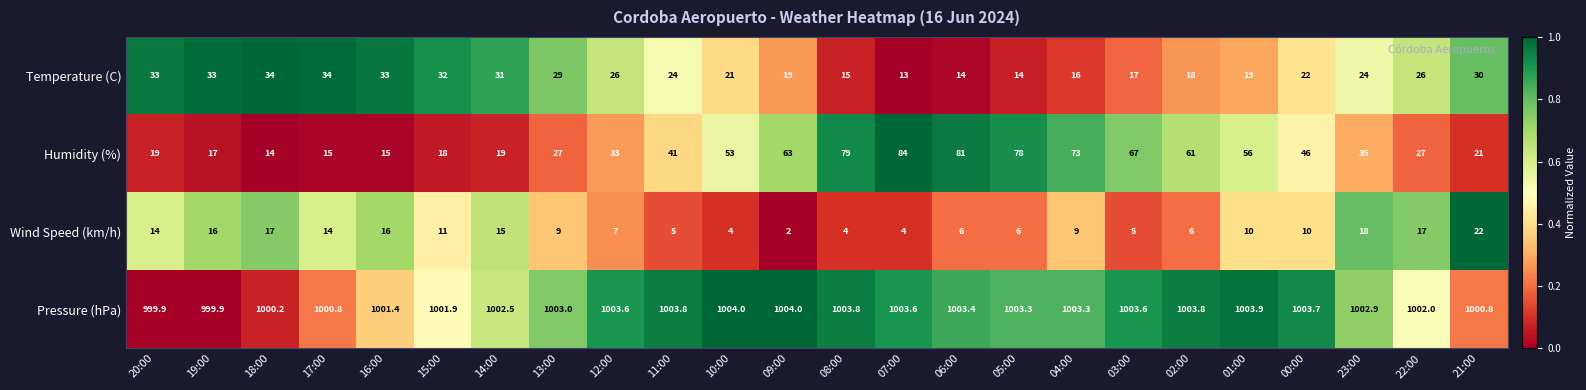

The value of Humidity (%) at 00:00 is 46.0. True or false?

True